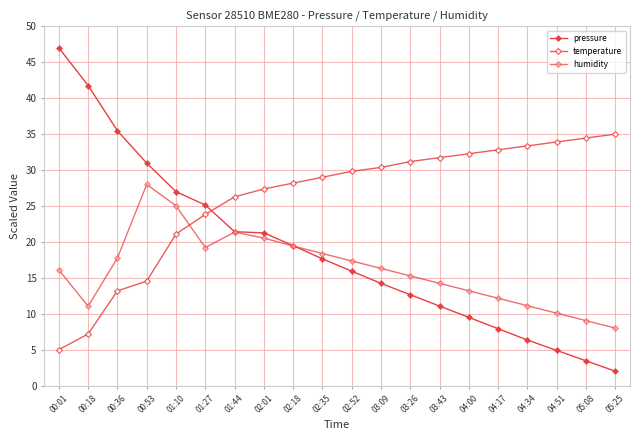

Reading left to right, what are all the values shown in this chart?

pressure: 47.0	41.8	35.5	31.0	27.0	25.1	21.4	21.3	19.5	17.6	15.9	14.2	12.6	11.1	9.5	7.9	6.3	4.9	3.4	2.0
temperature: 5.0	7.2	13.2	14.5	21.1	23.8	26.3	27.4	28.2	29.0	29.8	30.4	31.2	31.7	32.3	32.8	33.4	33.9	34.5	35.0
humidity: 16.1	11.0	17.8	28.0	25.0	19.2	21.4	20.5	19.4	18.4	17.3	16.3	15.3	14.2	13.2	12.2	11.1	10.1	9.0	8.0